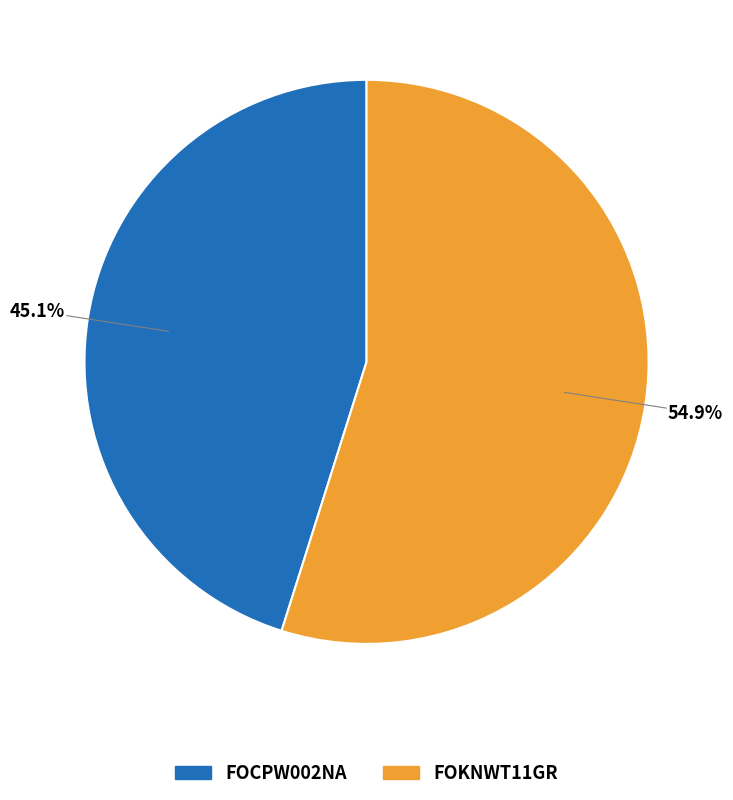

Which slice represents more than half of the pie?

FOKNWT11GR